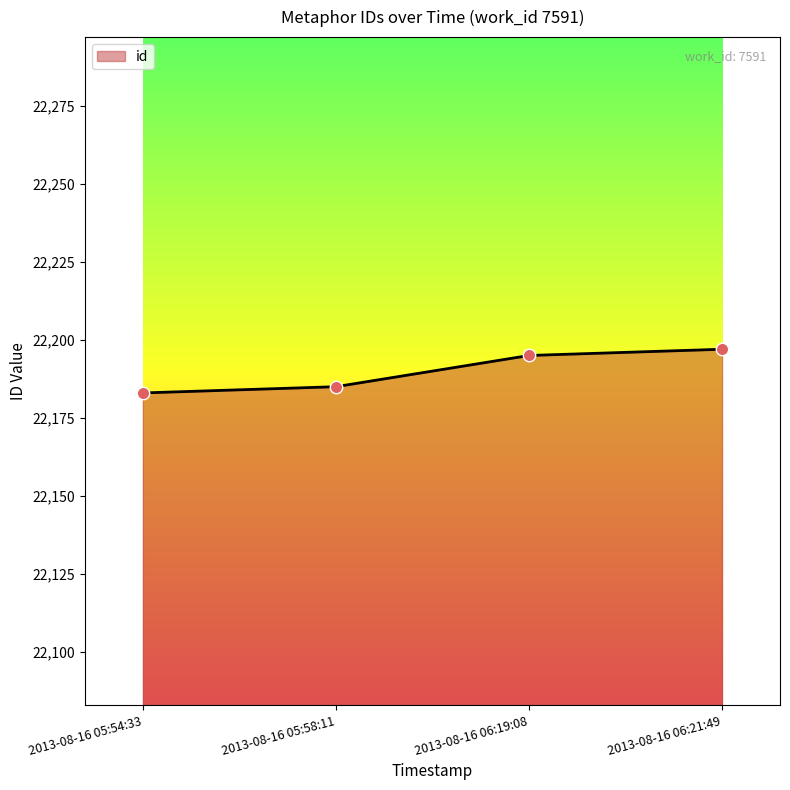

What is the change in value from 2013-08-16 05:54:33 to 2013-08-16 05:58:11?

+2